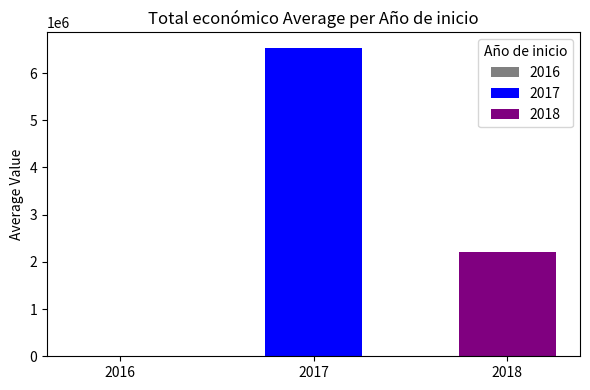

Is it true that the value at 2018 is 76737?

False